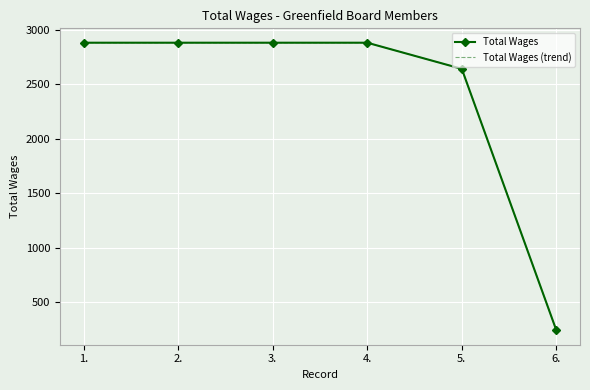

What is the sum of the Total Wages values at 6. and 3.?

3120